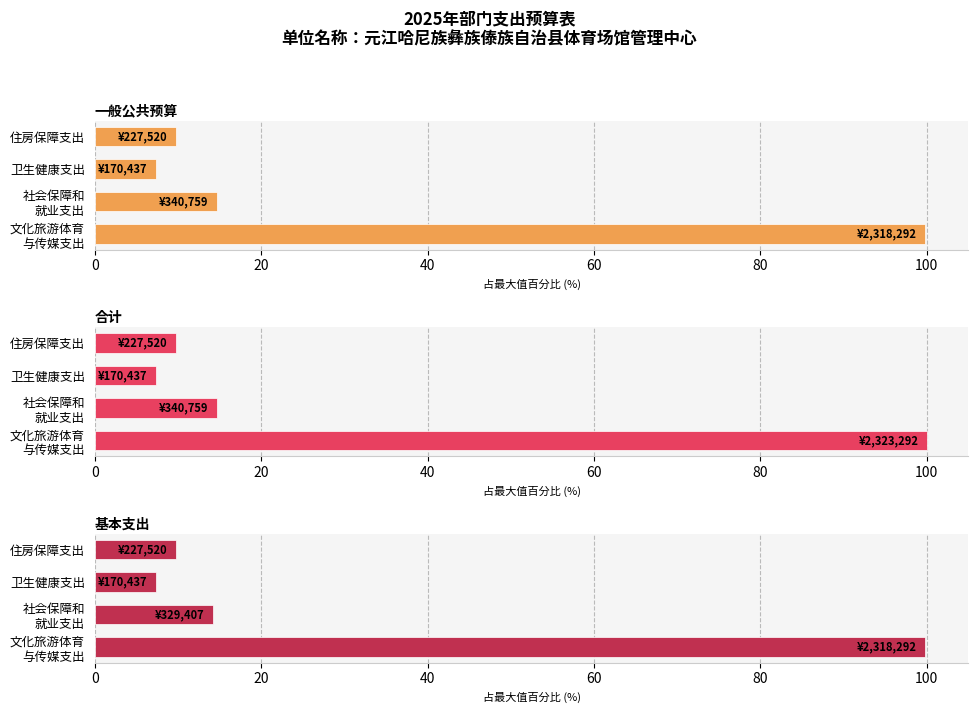

True or false: 合计 has a value of 13.2 at 卫生健康支出.

False